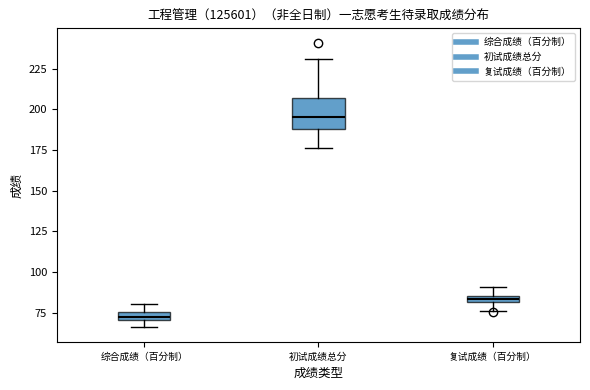

Which box has the lowest median line?

综合成绩（百分制）